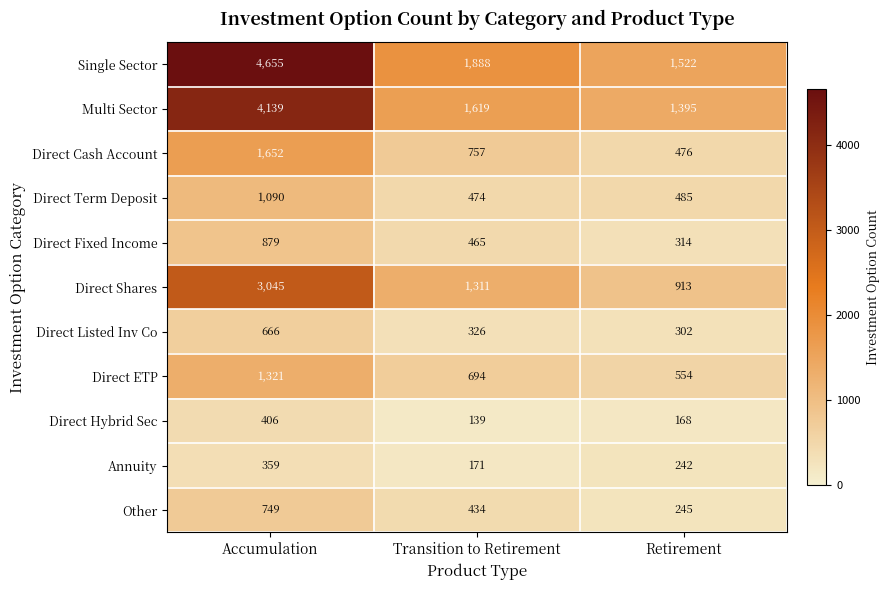

How many categories are shown in the chart?

3